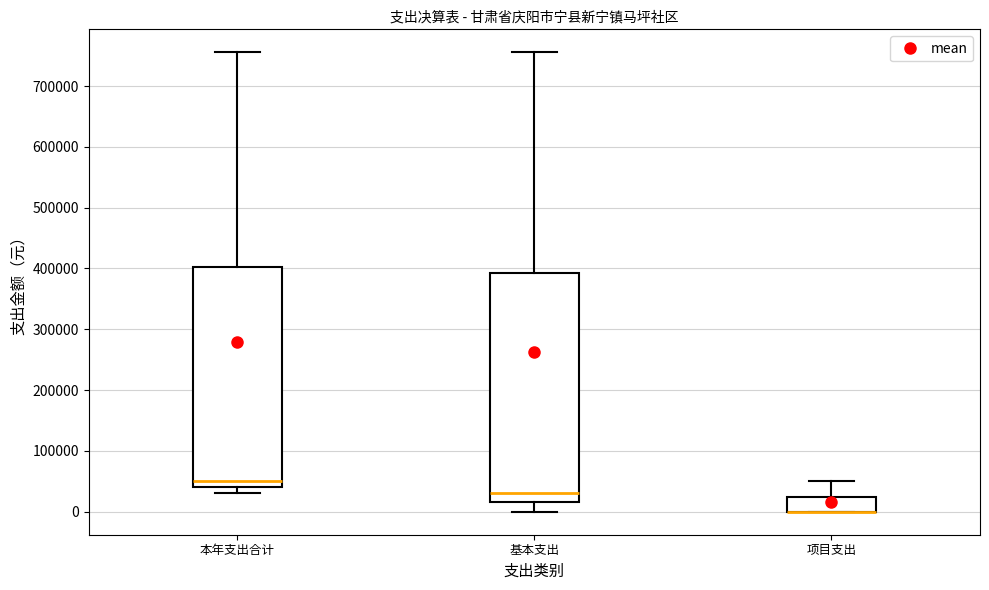

Where is the lower edge of the box for 基本支出 on the y-axis? The values are not printed on the chart, so give them approximately, as read against the axis.

20000